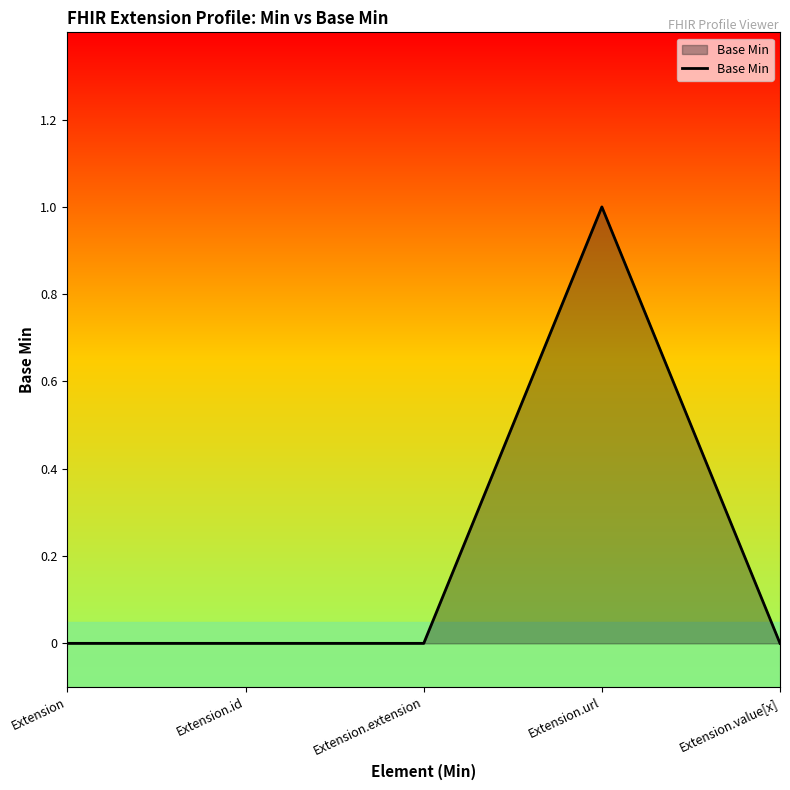

True or false: there are more than 0 points higher than both neighbors.

True